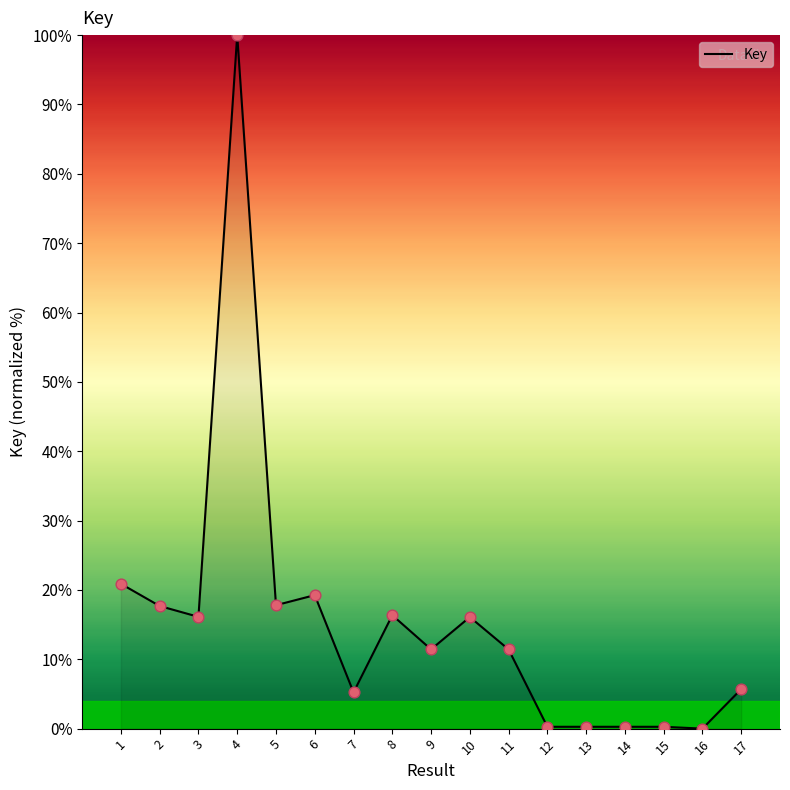

What is the change in value from 7 to 13?

-5.0